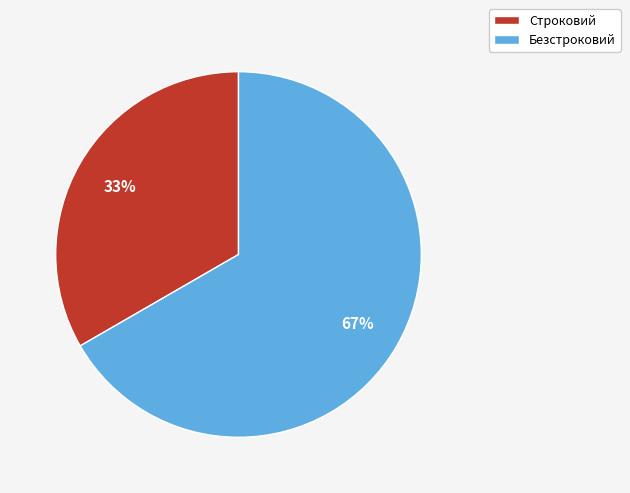

What percentage is the Строковий slice, to the nearest percent?

33%